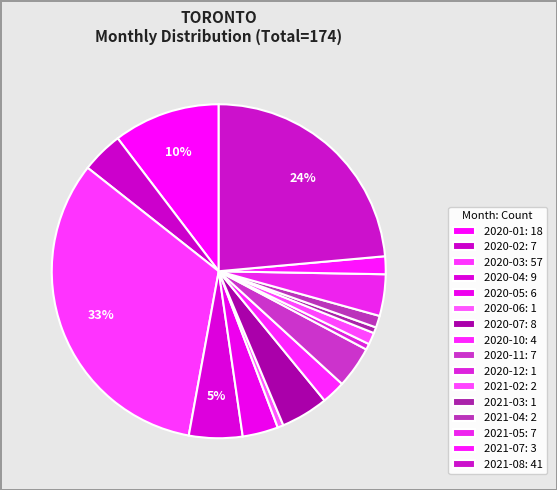

How many segments does this pie chart have?

16